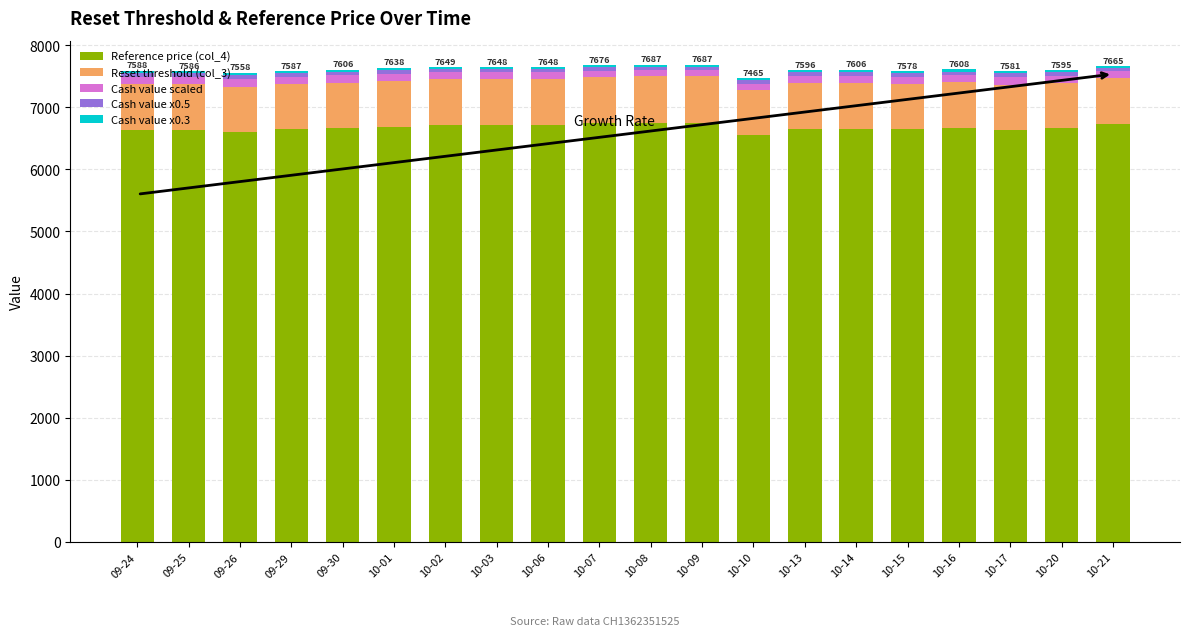

What is the lowest value of the Reference price (col_4) series?

6552.5